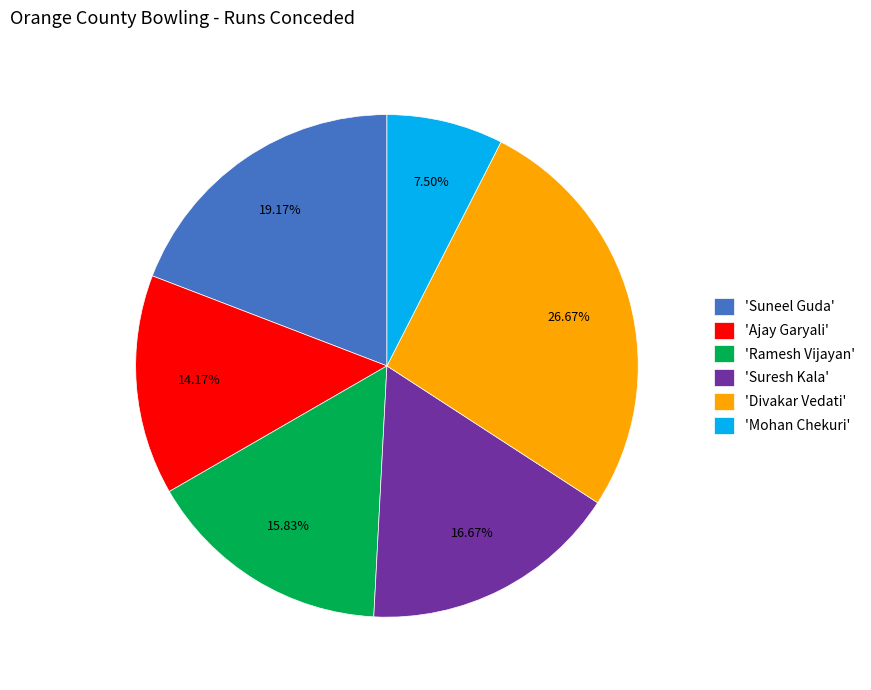

Rank the categories by value from lowest to highest.

'Mohan Chekuri', 'Ajay Garyali', 'Ramesh Vijayan', 'Suresh Kala', 'Suneel Guda', 'Divakar Vedati'